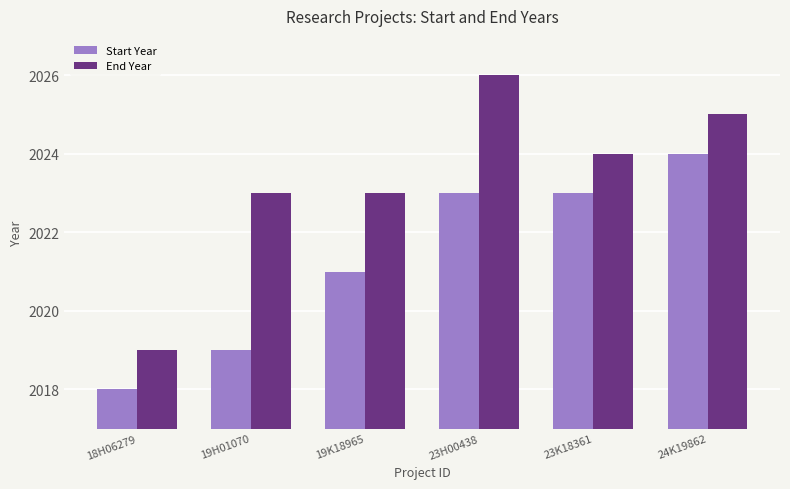

How many bars are there in each group?

2